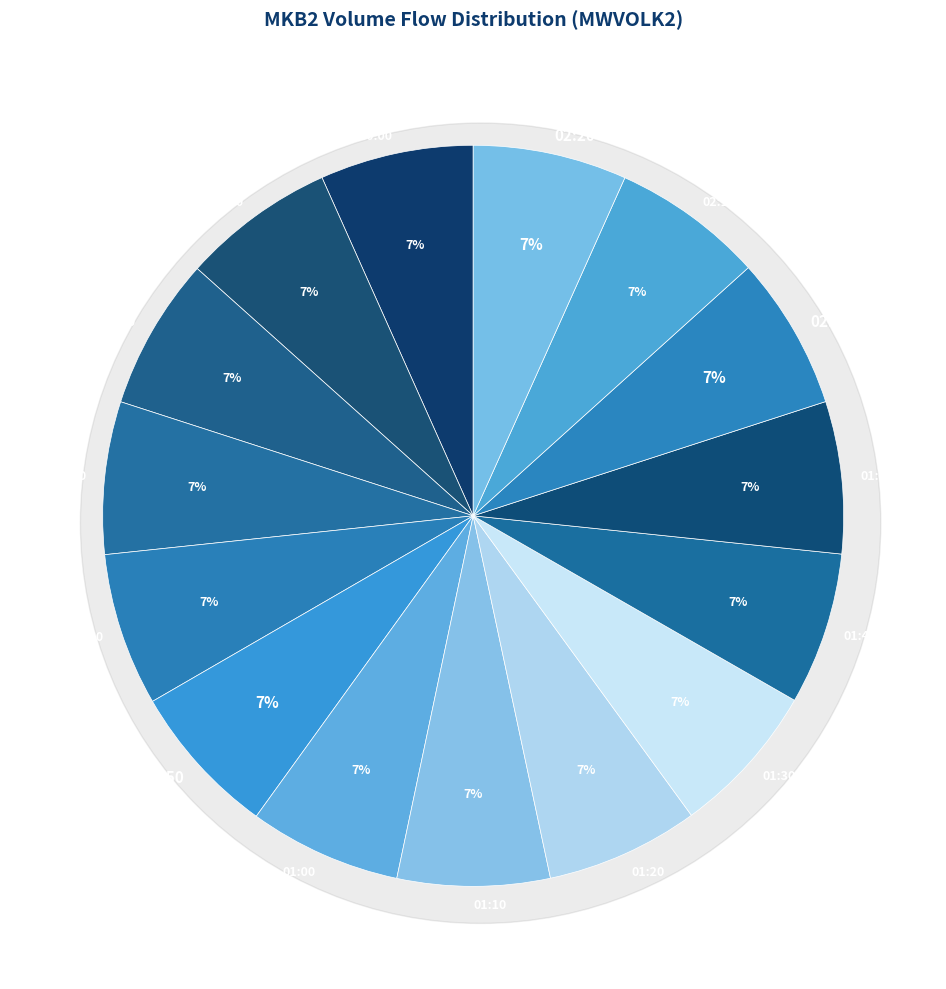

How many segments does this pie chart have?

15